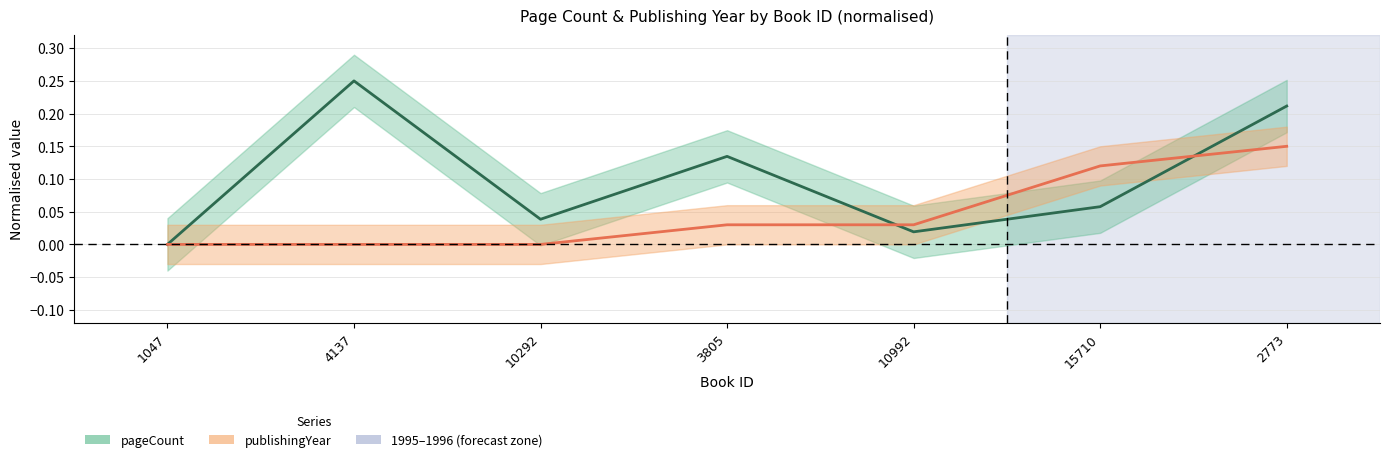

Between which two adjacent categories do publishingYear and pageCount first intersect?

3805 and 10992